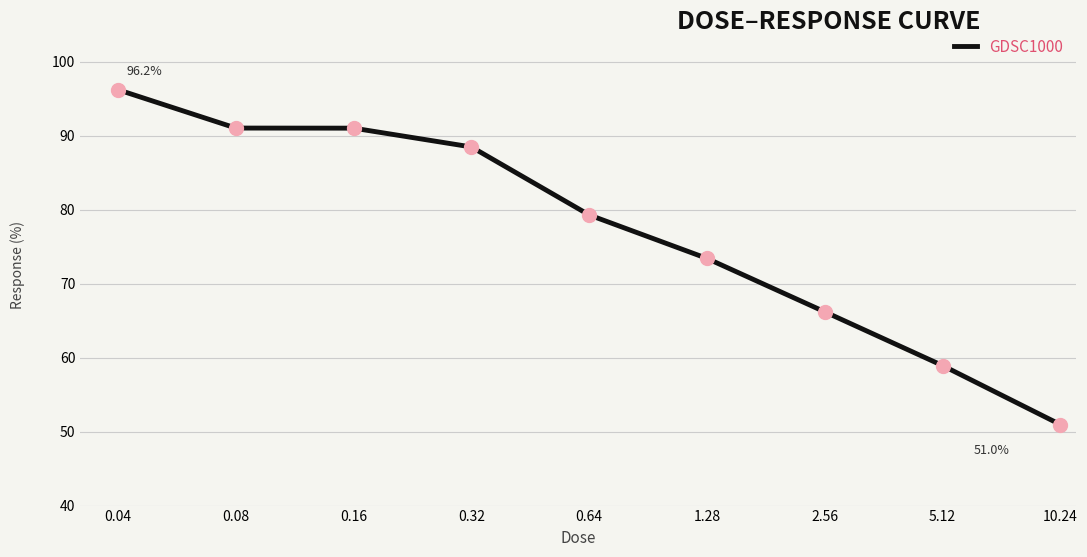

What is the smallest value displayed?

51.0